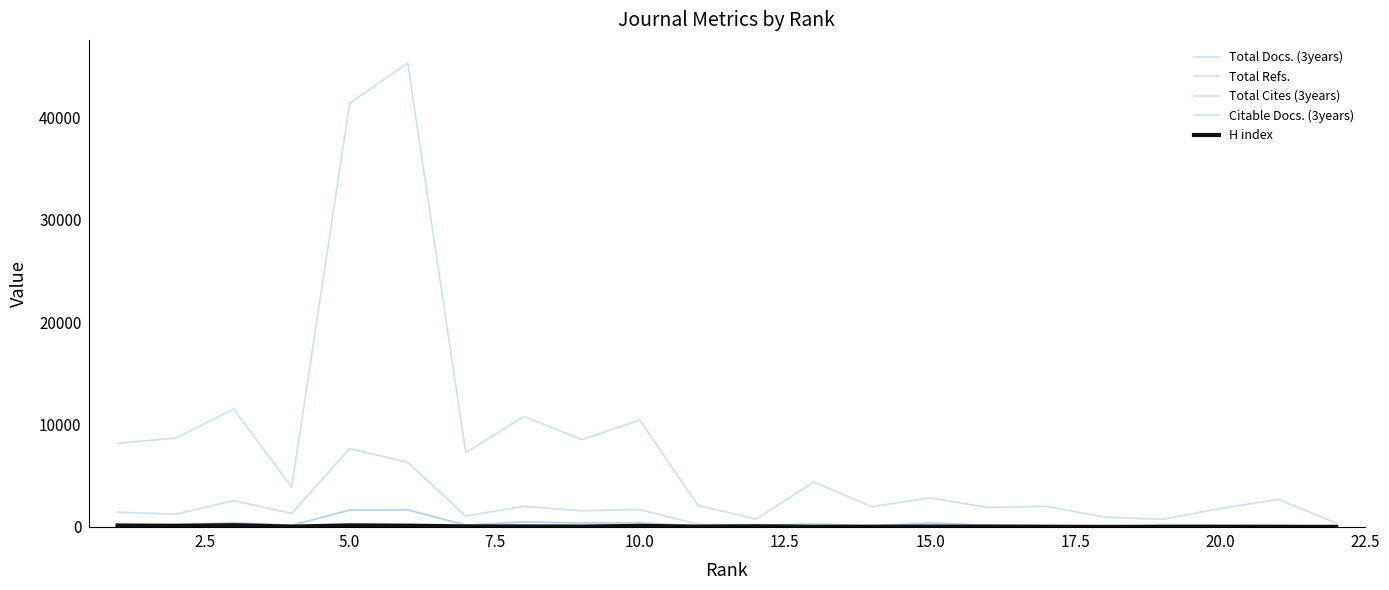

Is this an area chart (filled region under the line)?

No